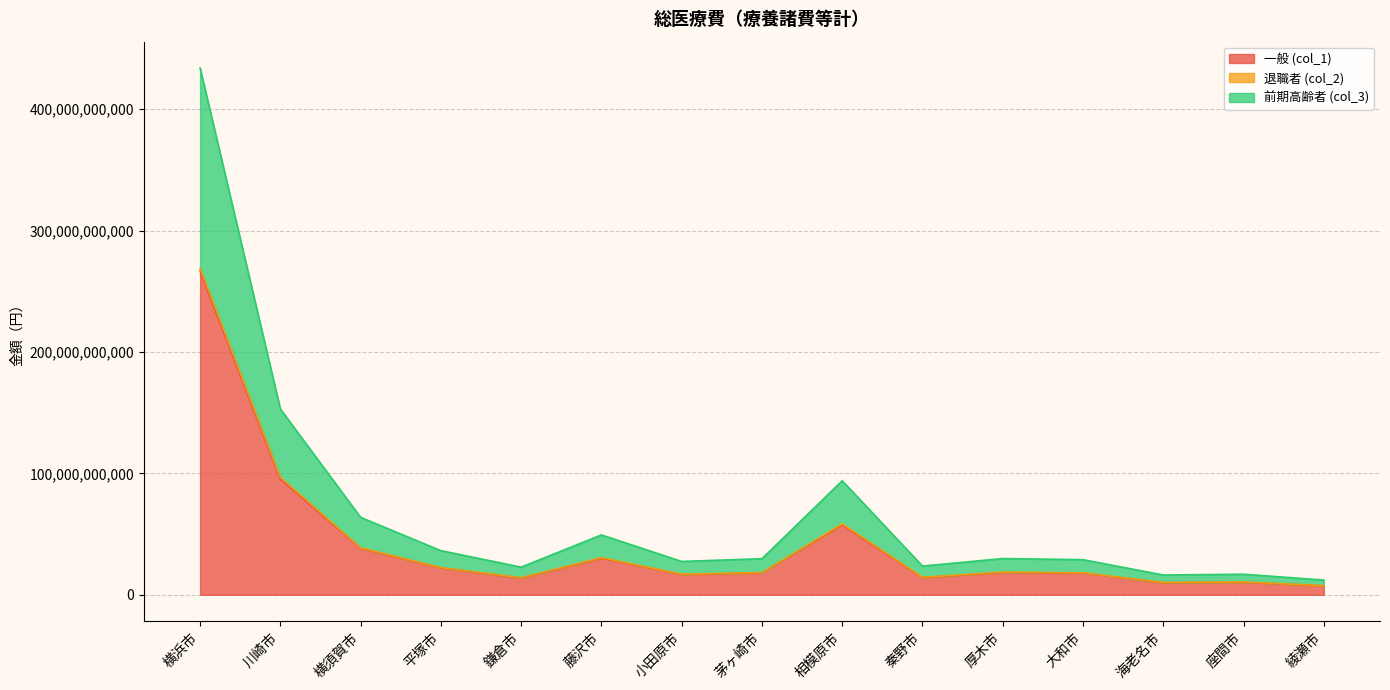

The 一般 (col_1) series shows 45595342558 at 川崎市. True or false?

False